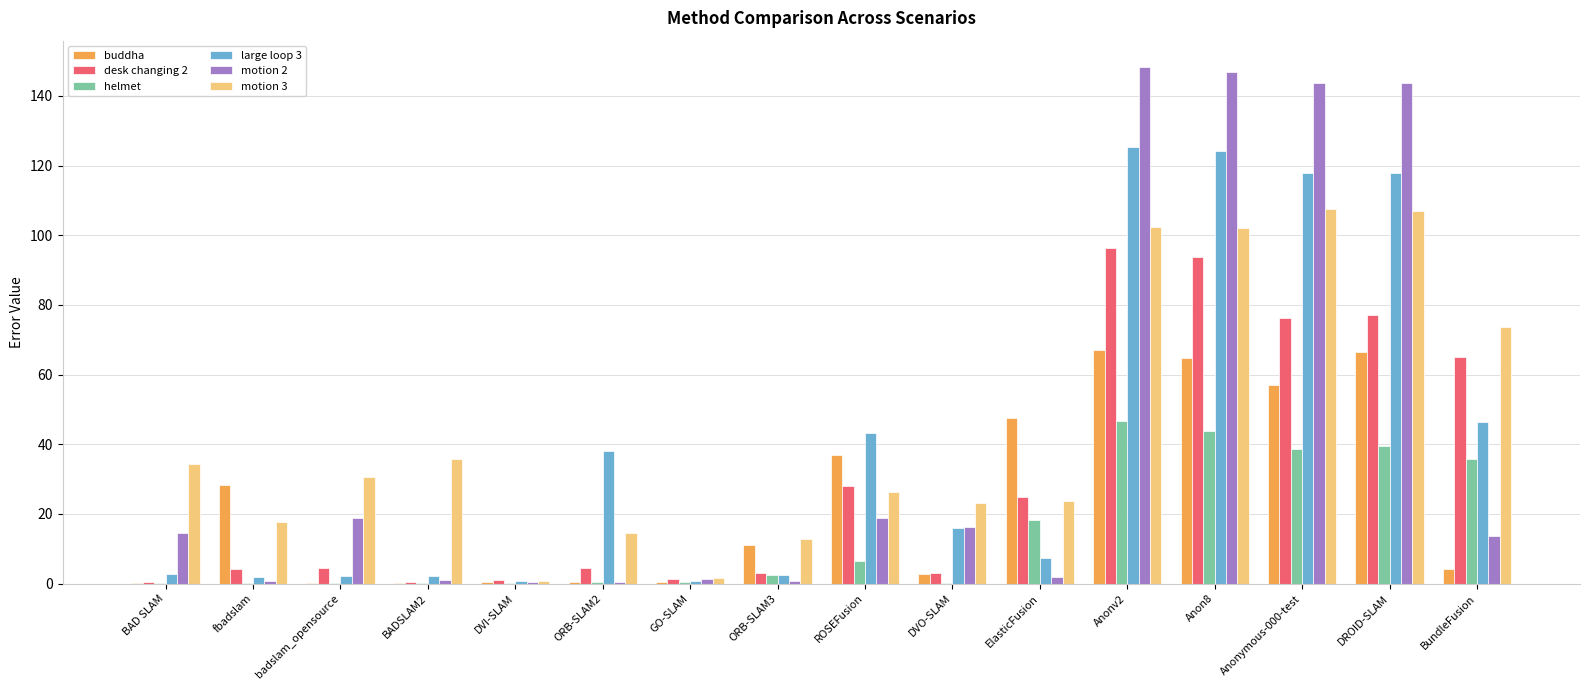

Is the value of helmet at Anon8 greater than the value of buddha at DROID-SLAM?

No